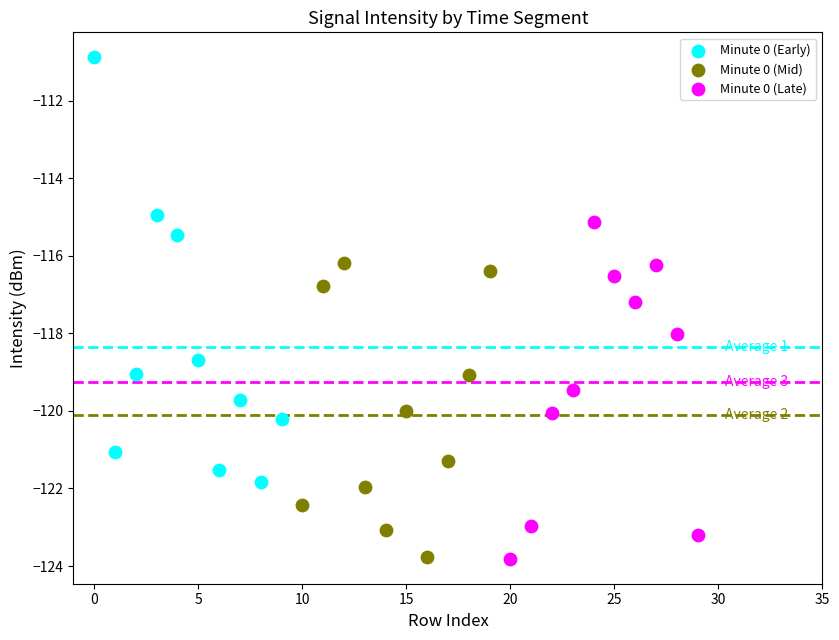

Which series reaches the maximum Y coordinate?

Minute 0 (Early)